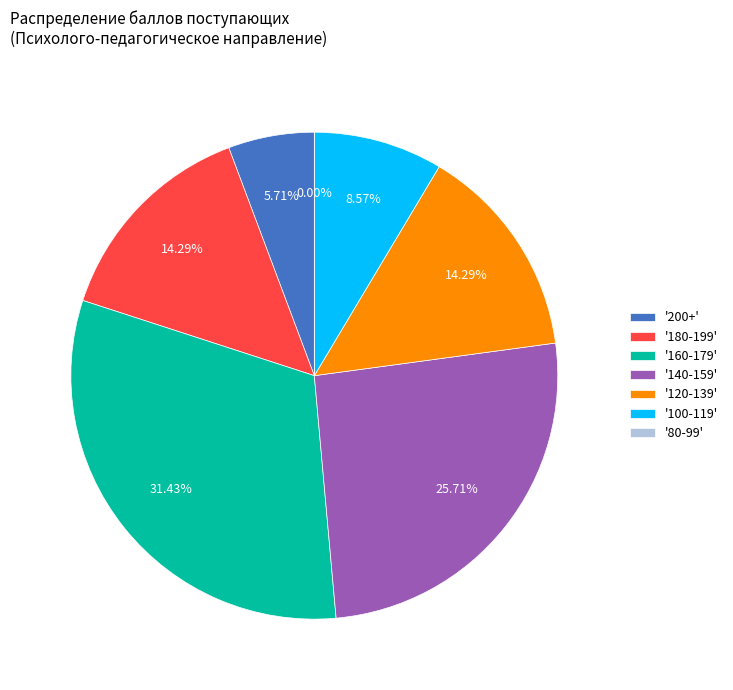

Is it true that Экзамен is 28% of the pie?

False